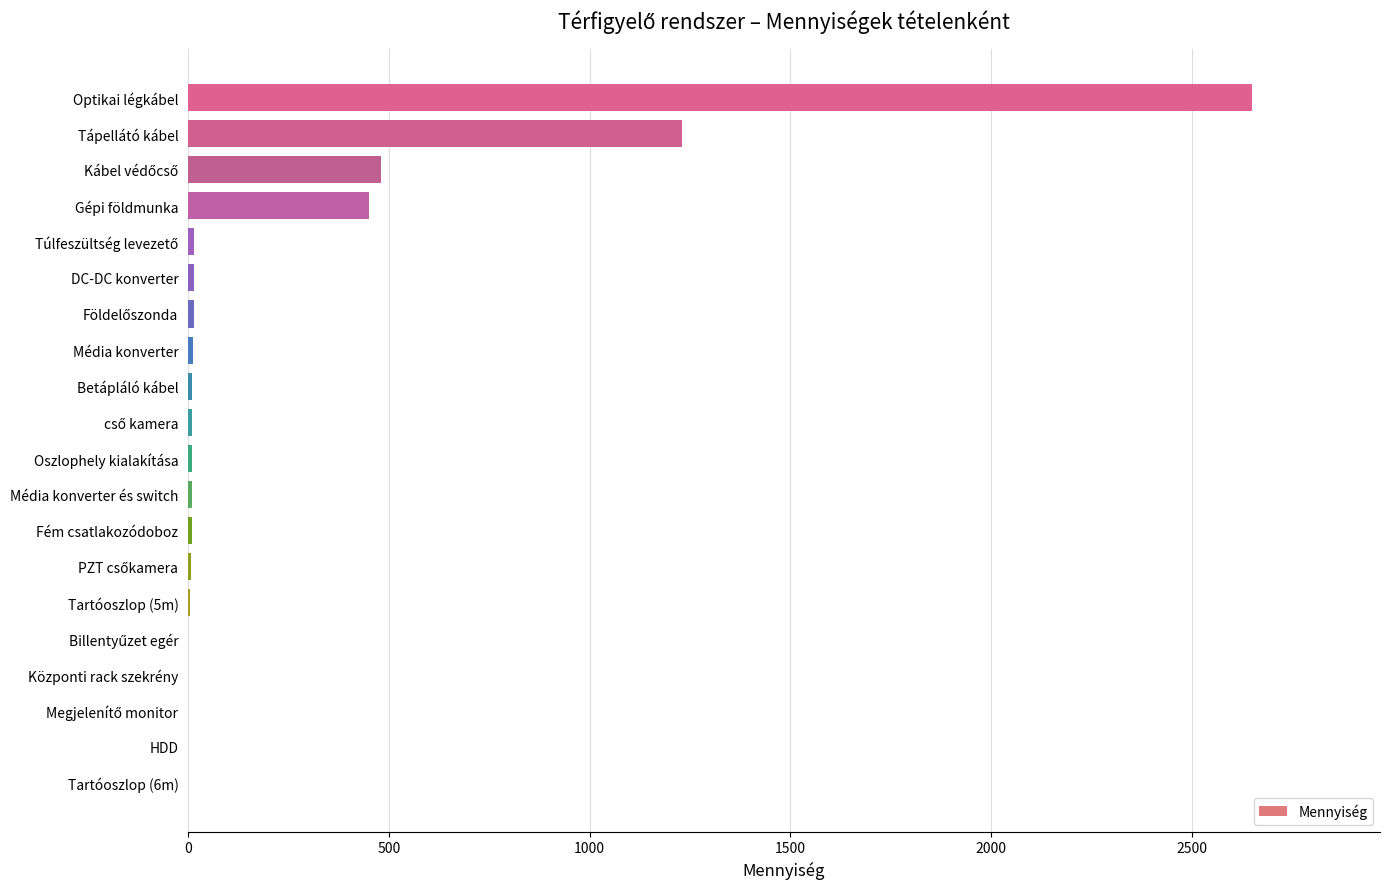

Which label corresponds to the largest value in the chart?

Optikai légkábel